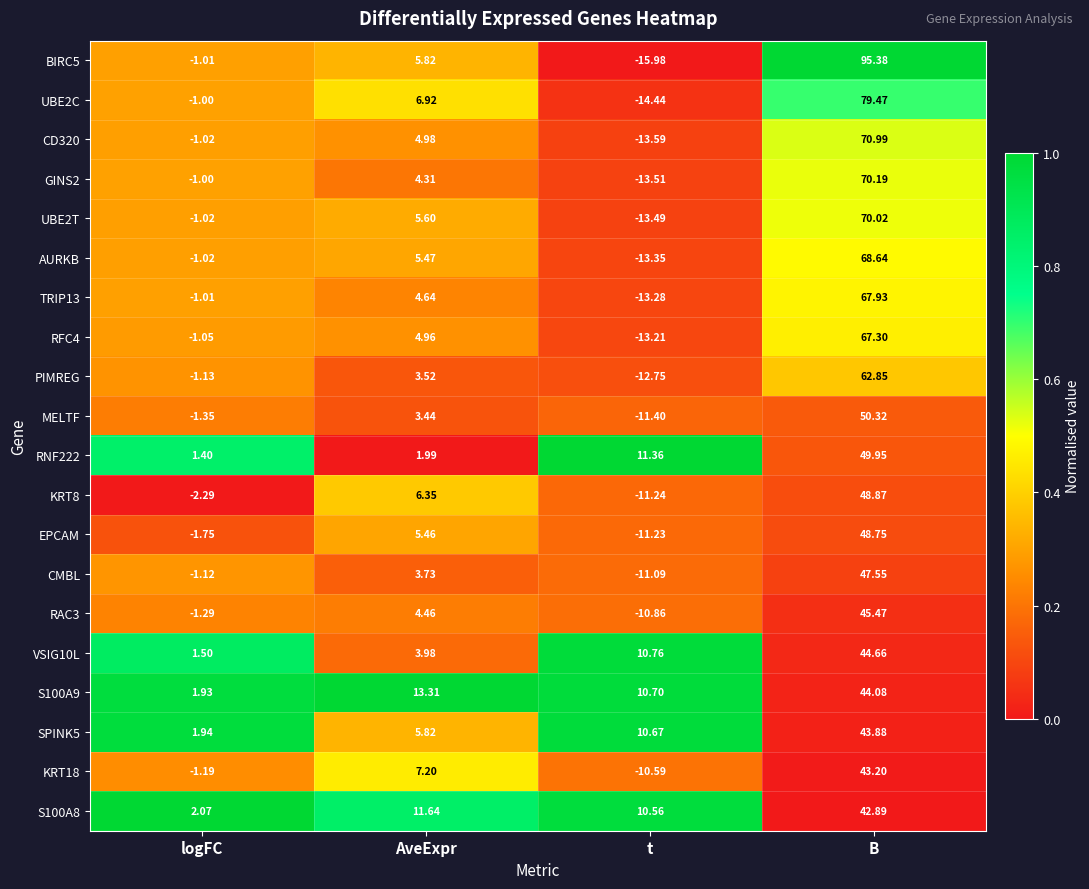

At which label is CMBL closest to 18?

AveExpr